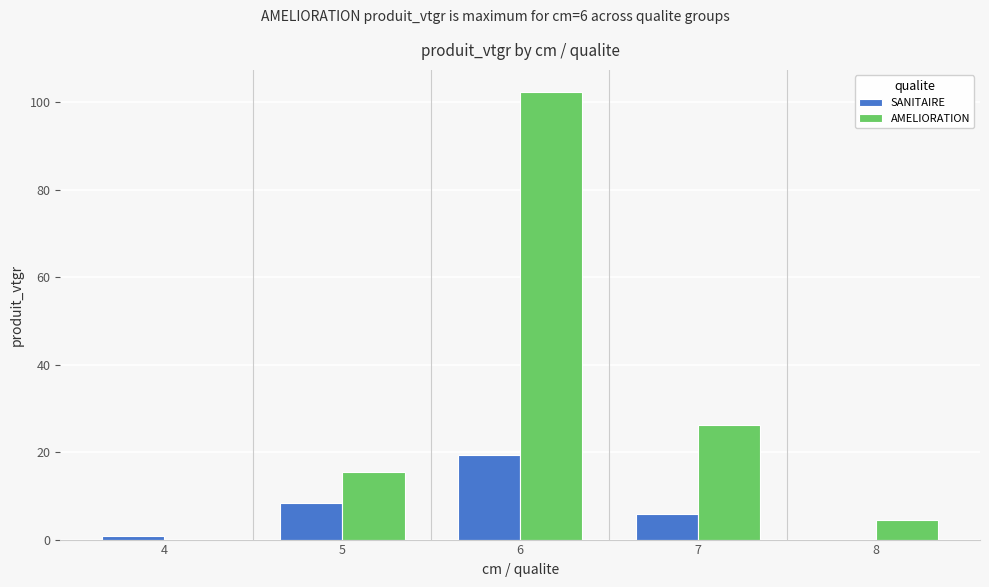

Where does the AMELIORATION series first go above 15?

5